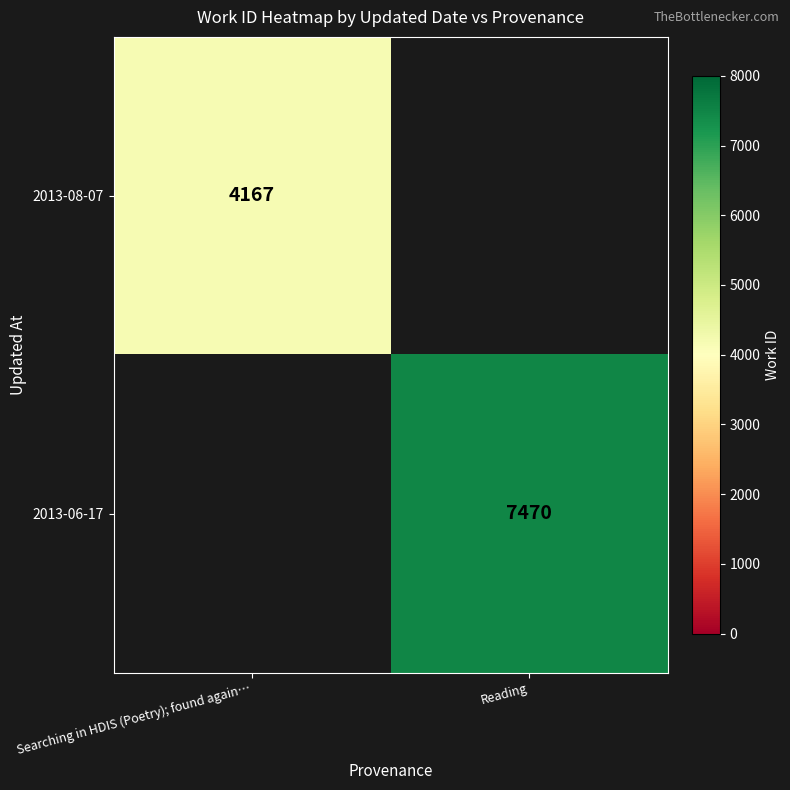

The value of 2013-08-07 at Searching in HDIS (Poetry); found again… is 1520. True or false?

False